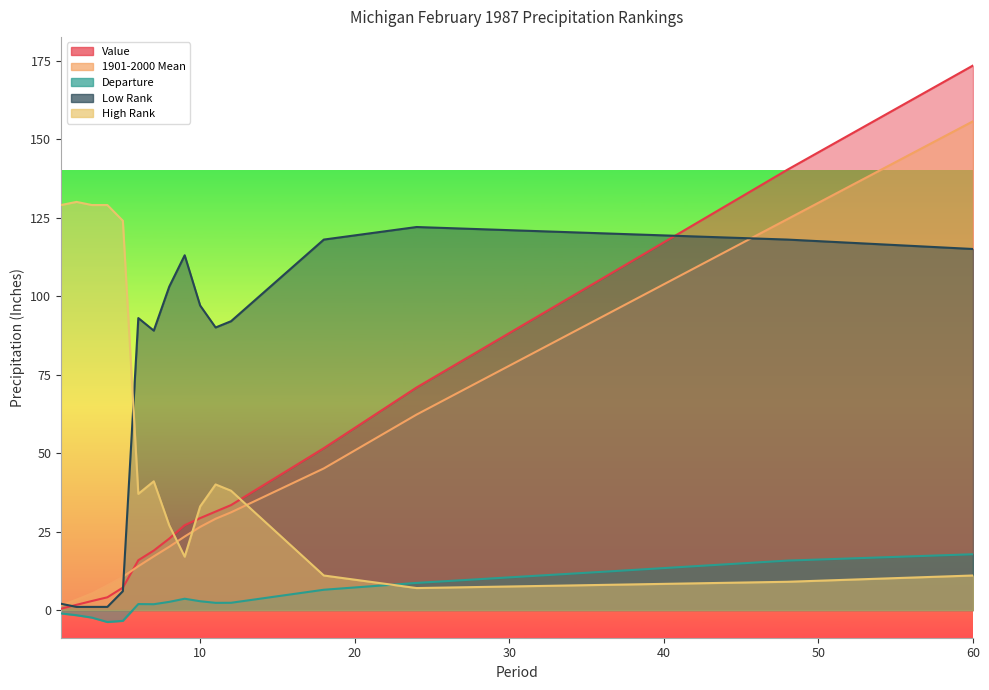

How many lines are shown in the chart?

5